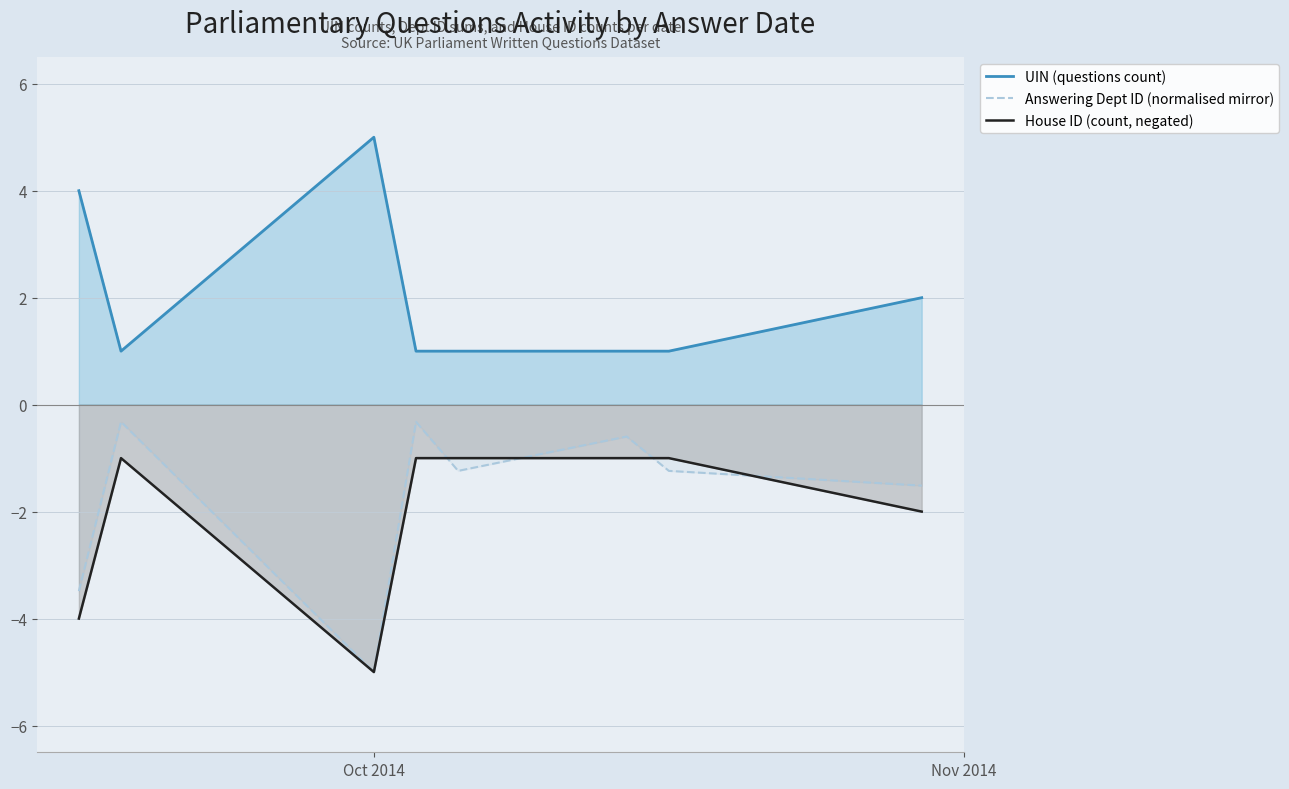

What is the difference between the maximum and second lowest values in the Answering Dept ID (normalised mirror) series?

3.2